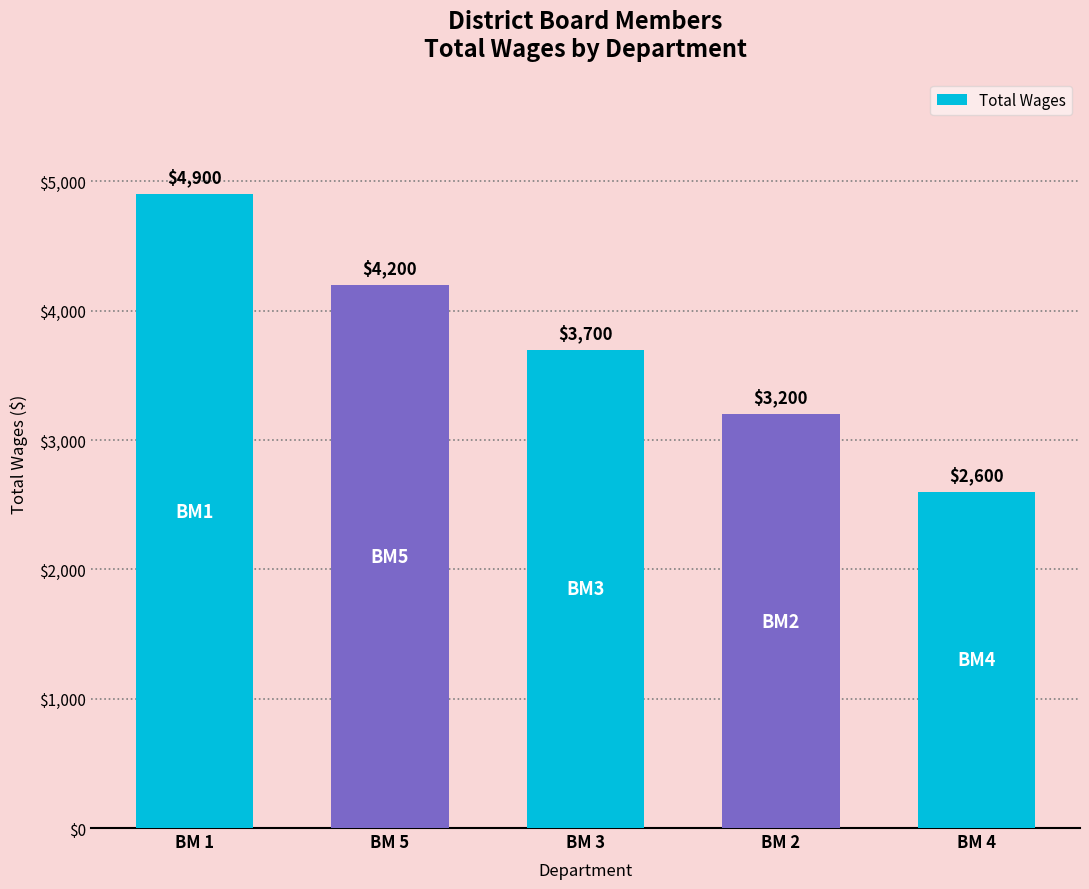

How many bars are there in total?

5